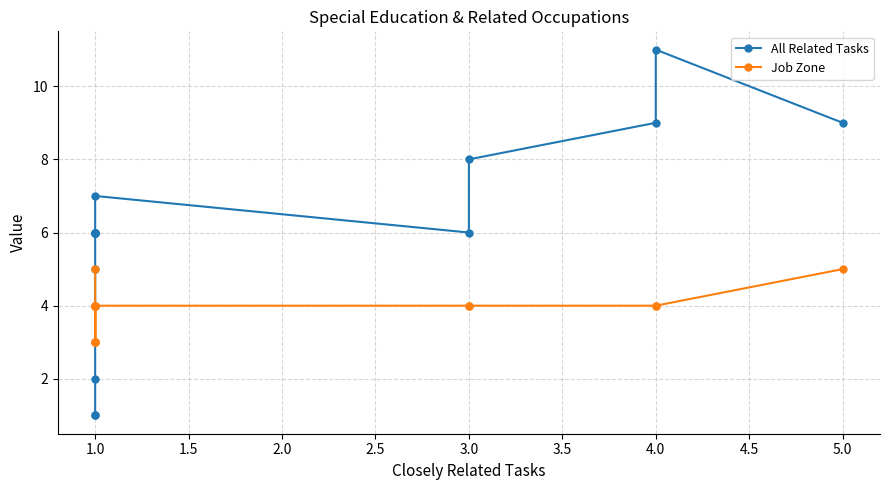

How many interior local valleys does the All Related Tasks series have?

1